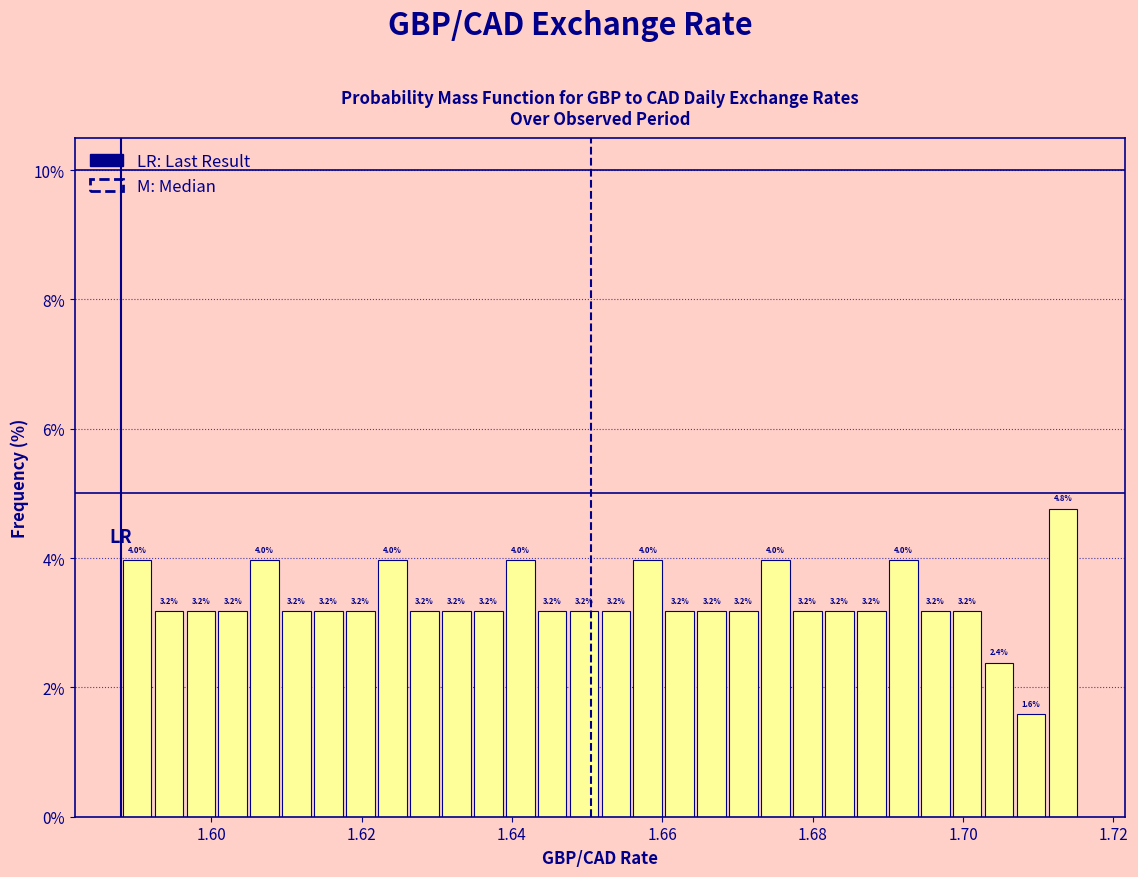

Read against the x-axis, roughly where is the centre of the tallest bar?

1.714